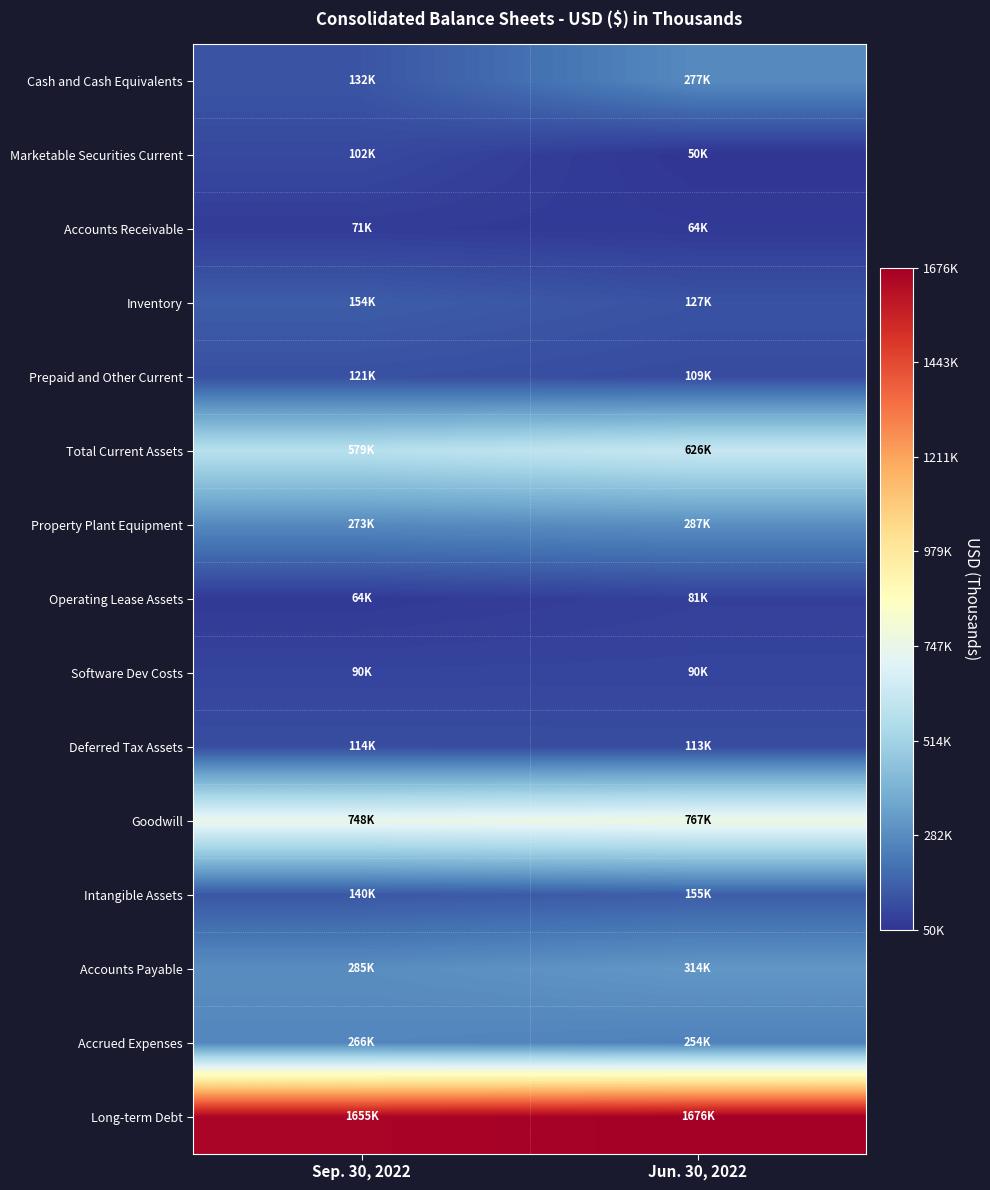

Rank the series at Jun. 30, 2022 from lowest to highest value.

Marketable Securities Current, Accounts Receivable, Operating Lease Assets, Software Dev Costs, Prepaid and Other Current, Deferred Tax Assets, Inventory, Intangible Assets, Accrued Expenses, Cash and Cash Equivalents, Property Plant Equipment, Accounts Payable, Total Current Assets, Goodwill, Long-term Debt